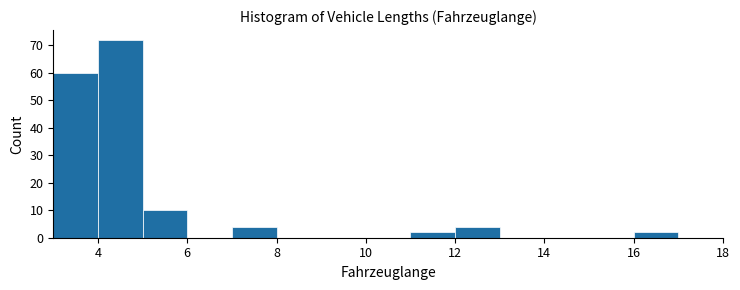

Reading left to right, transcribe this chart: for each bar, give the range it covers on the x-axis and its height. The values are not printed on the chart, so give them approximately, as read against the axis.

3 to 4: 60
4 to 5: 72
5 to 6: 10
6 to 7: 0
7 to 8: 4
8 to 9: 0
9 to 10: 0
10 to 11: 0
11 to 12: 2
12 to 13: 4
13 to 14: 0
14 to 15: 0
15 to 16: 0
16 to 17: 2
17 to 18: 0